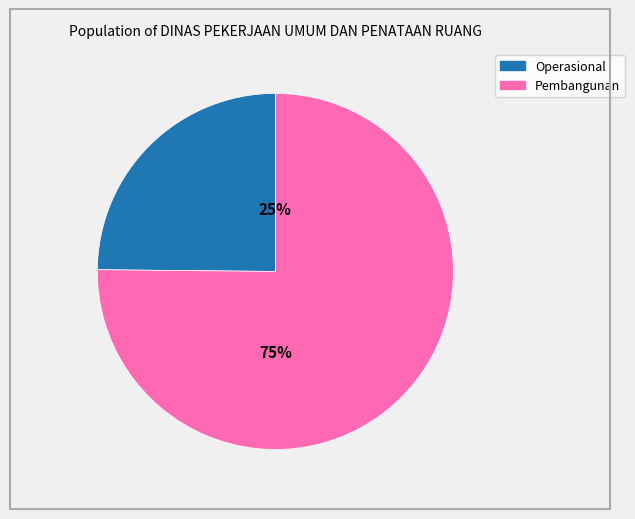

To the nearest percent, what is the average slice percentage?

50%